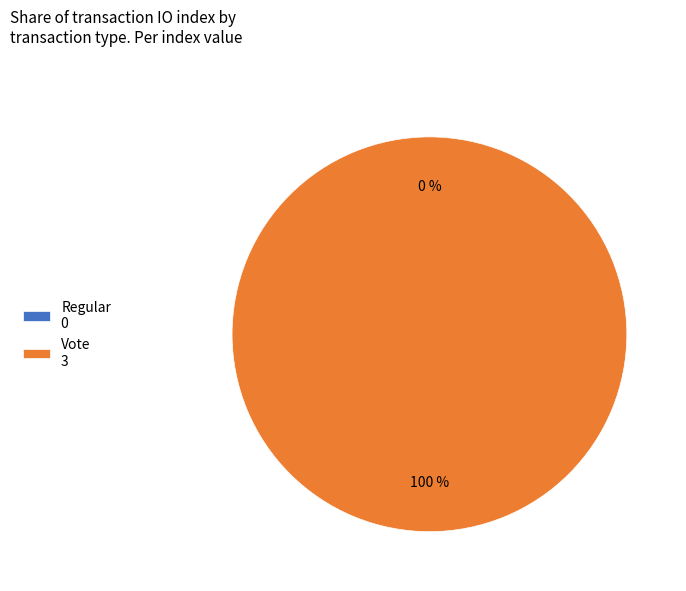

Rank the categories by value from lowest to highest.

Regular, Vote